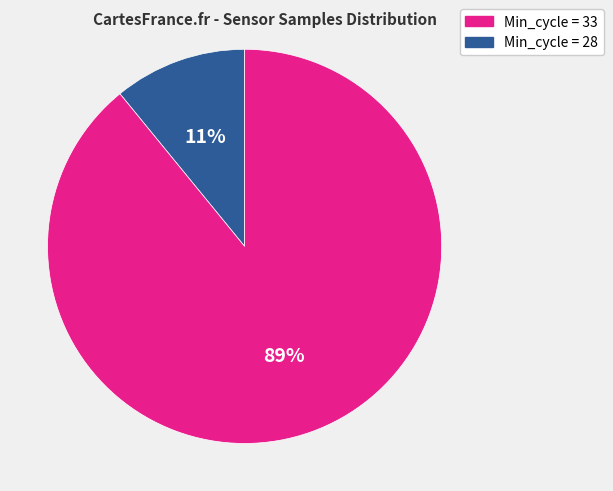

To the nearest percent, what is the difference between the largest and smallest slice percentages?

78%